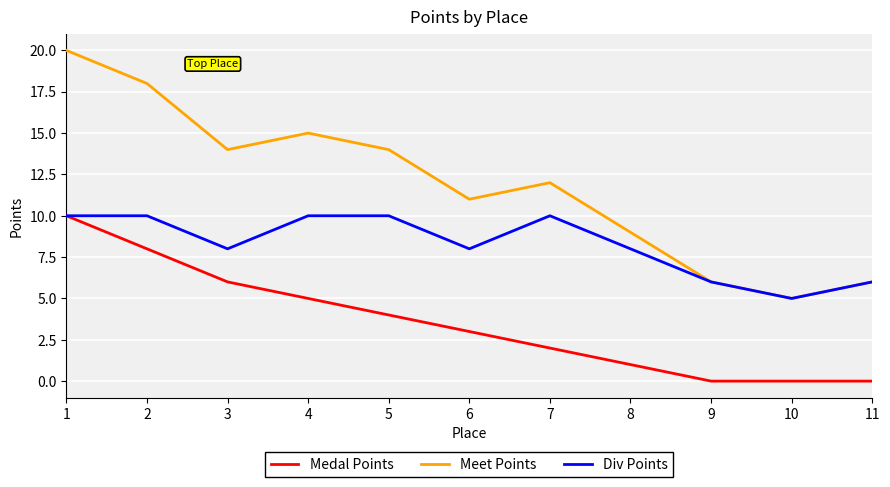

Which series changed the most between 5 and 6?

Meet Points